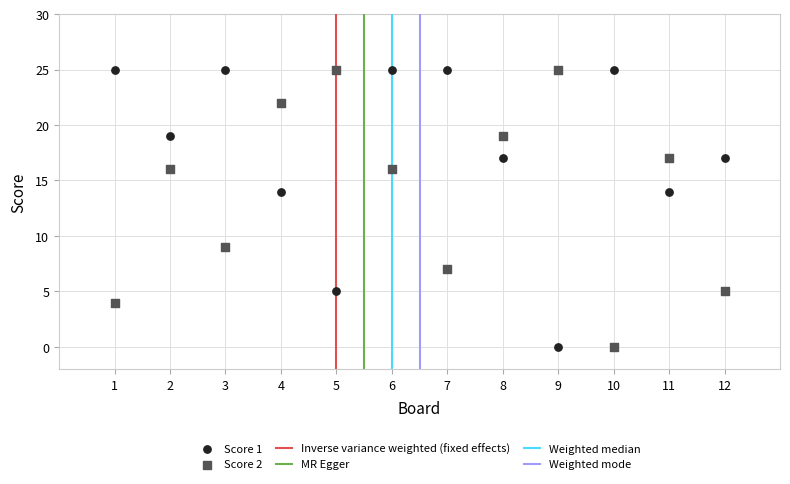

Across all data points, what is the range of Y values (max minus min)?

25